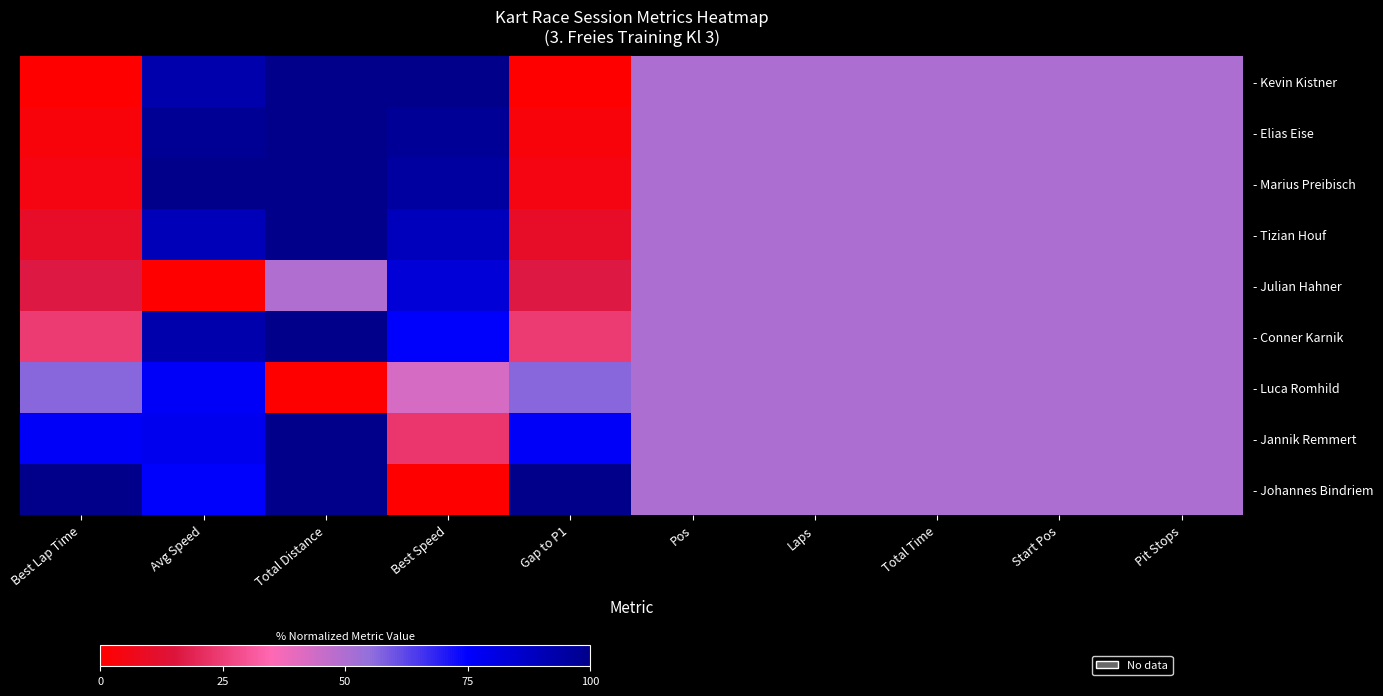

What is the total value across all series at Start Pos?

450.0